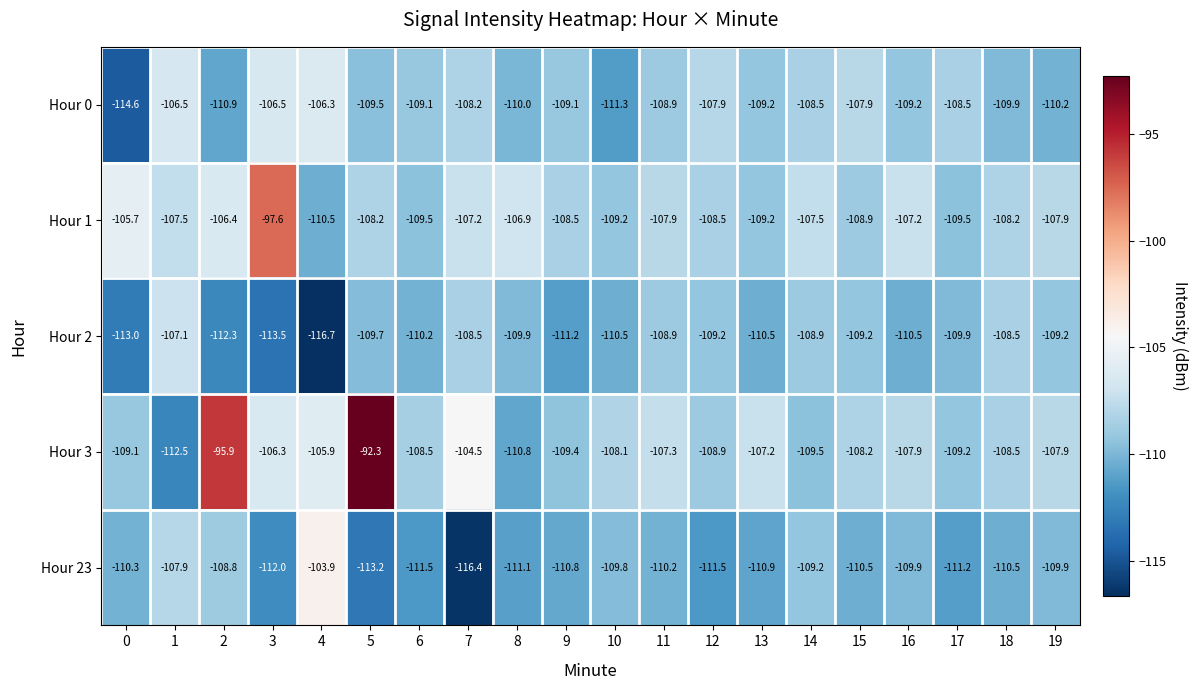

The Hour 1 series shows -144.7 at 3. True or false?

False